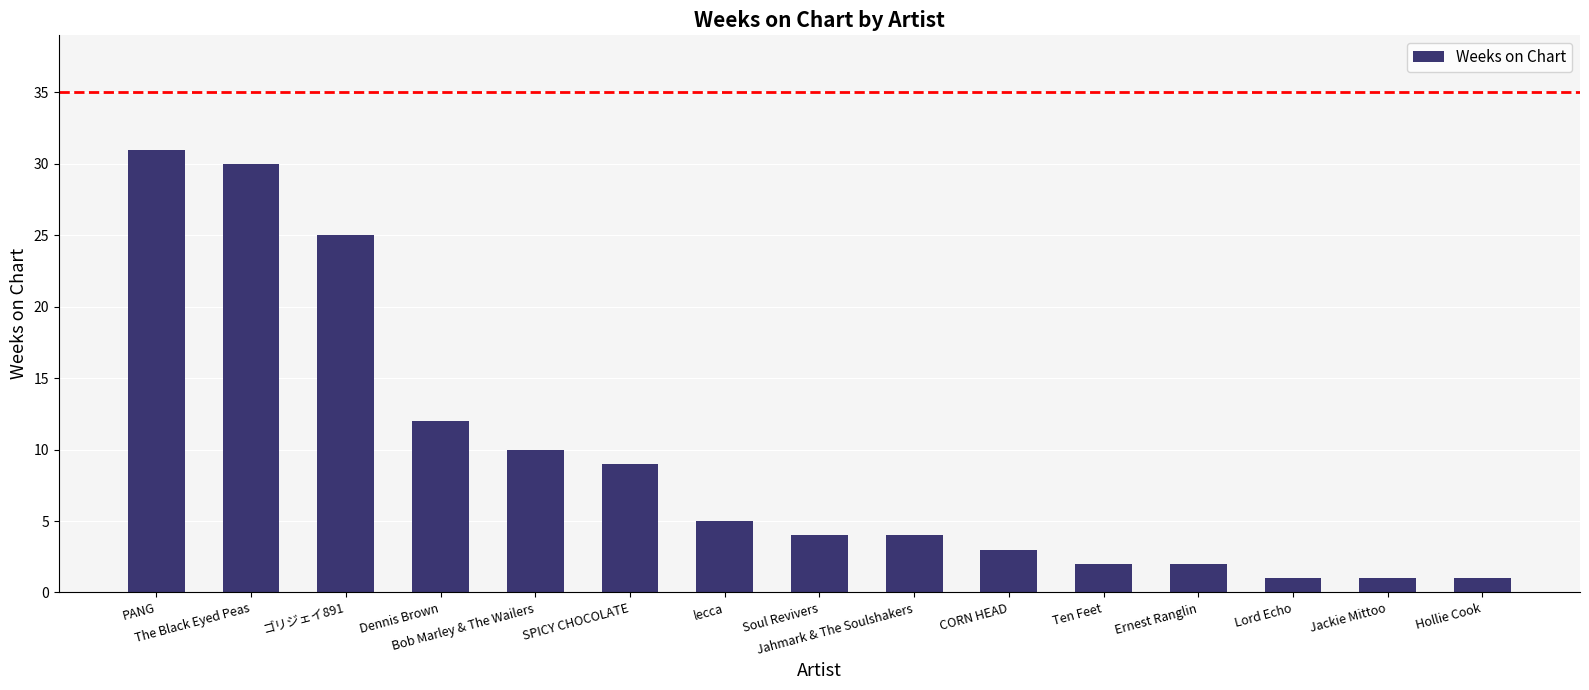

How many bars are there in total?

15